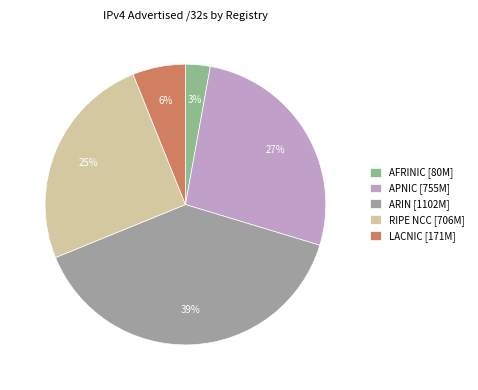

To the nearest percent, what is the average slice percentage?

20%